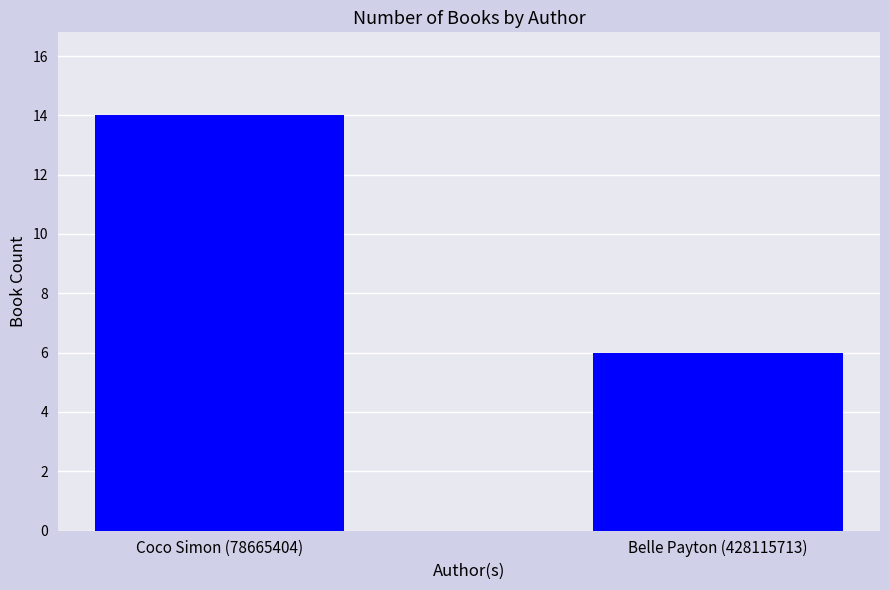

Are the bars horizontal?

No